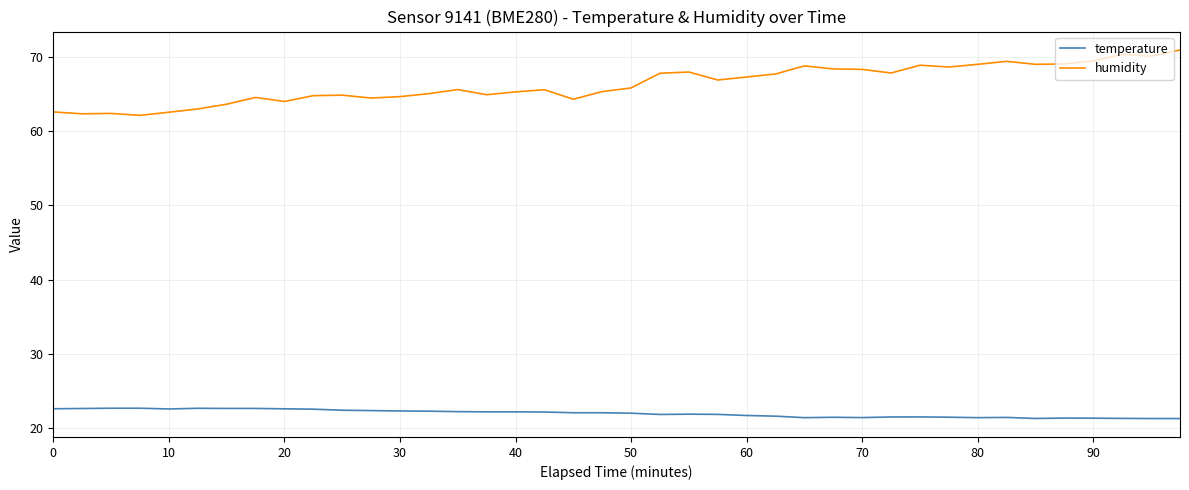

How many lines are shown in the chart?

2